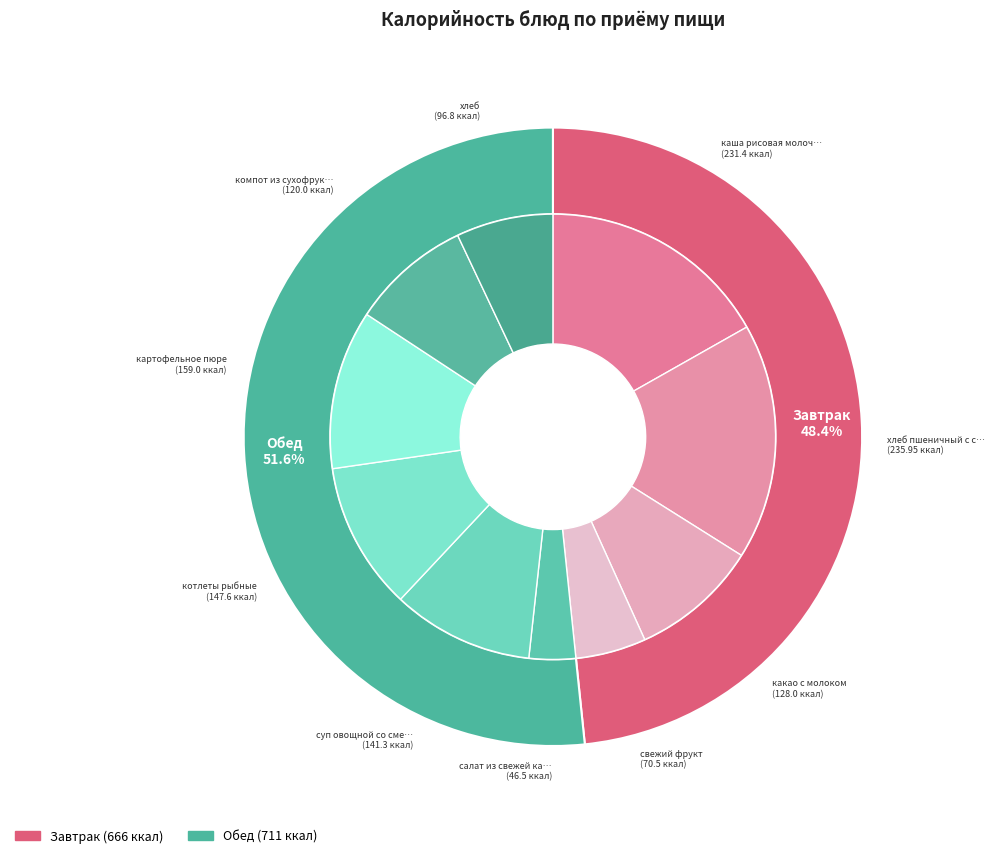

Approximately how many times larger is the value at картофельное пюре compared to компот из сухофруктов?

1.3